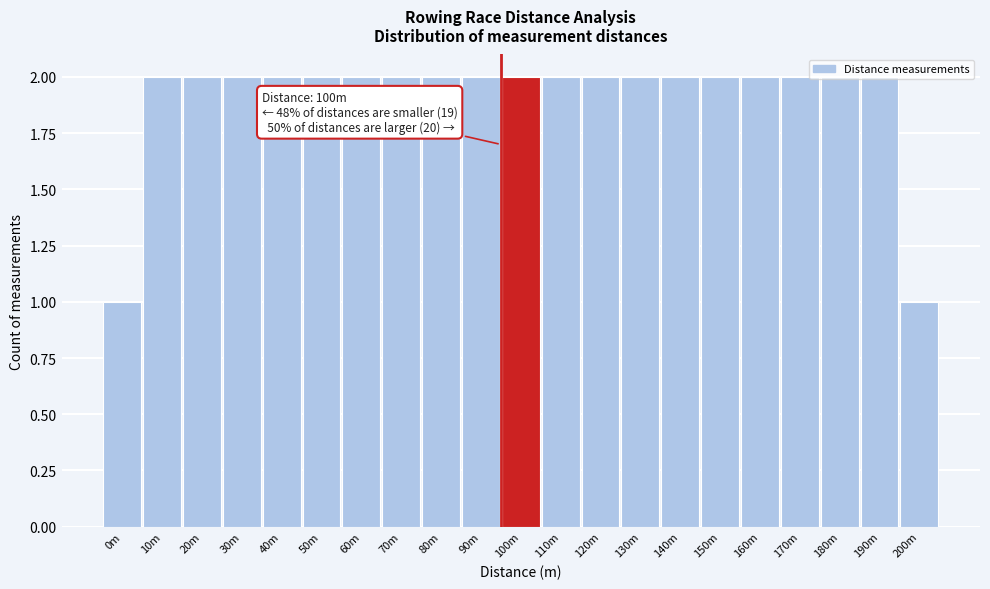

True or false: the data shows 3 at 160m.

False